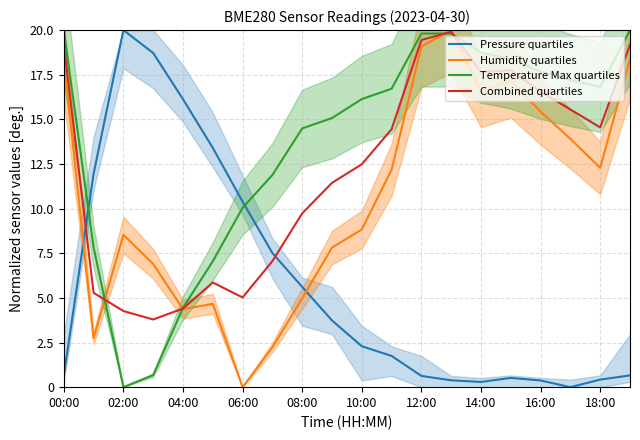

At how many categories does at least one series exceed 4?

20